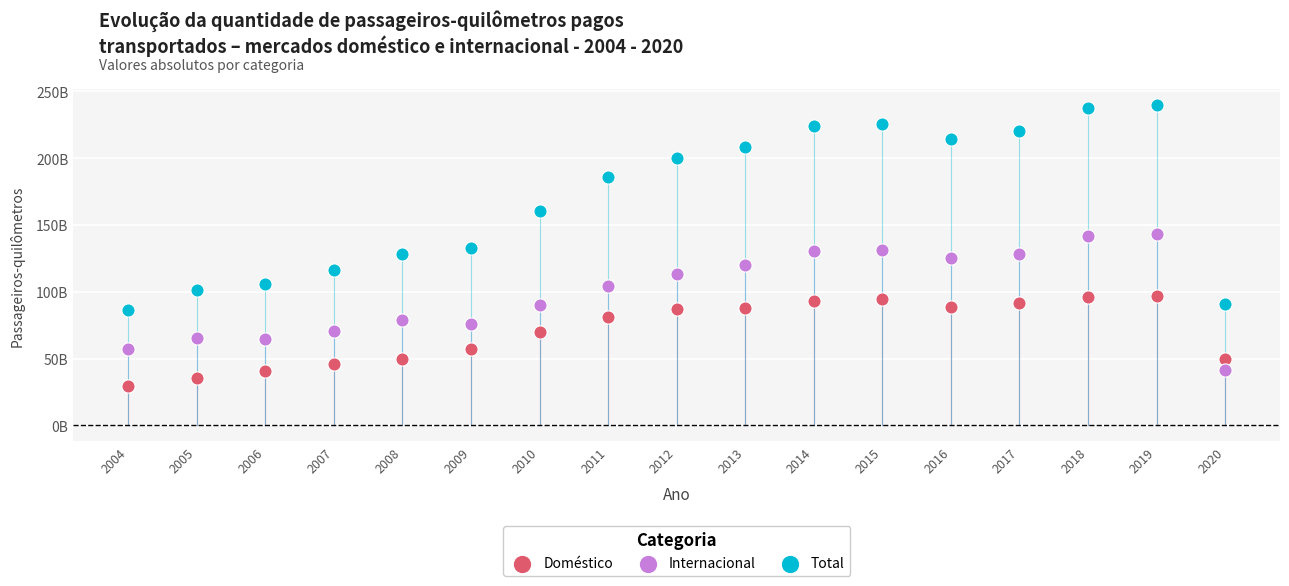

What are all the series names shown in the legend?

Doméstico, Internacional, Total